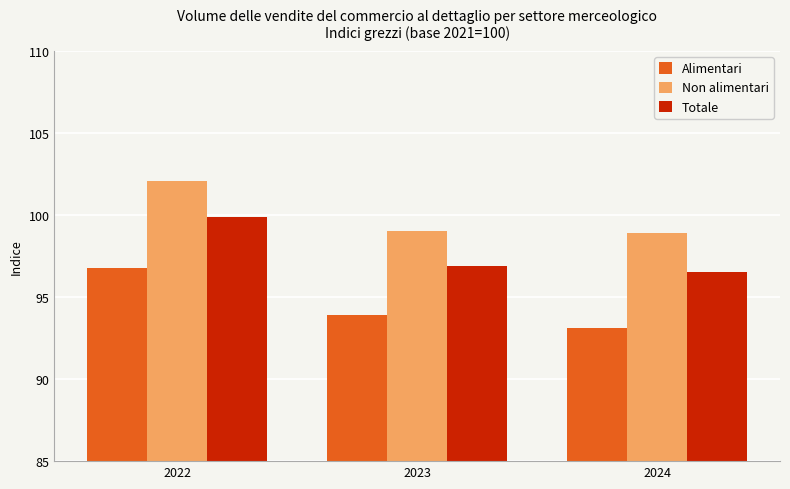

What is the difference between the Non alimentari values at 2022 and 2024?

3.2